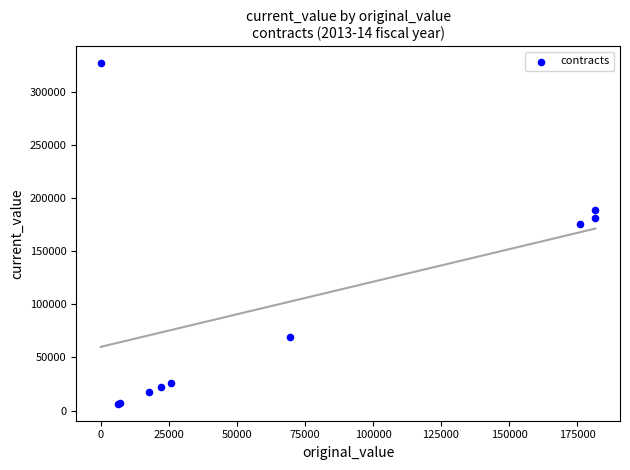

What Y value in the scatter plot is closest to 166722?

176119.7